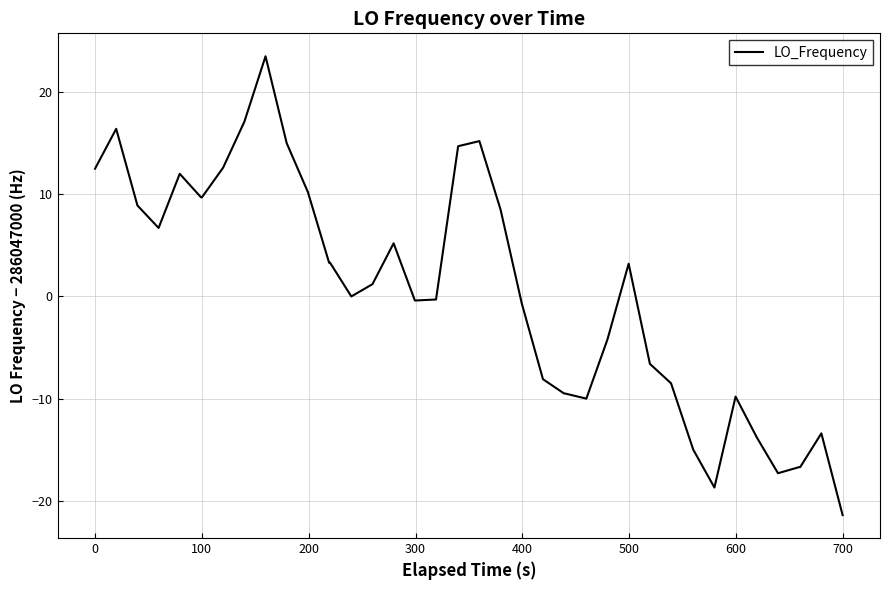

What is the difference between the maximum and minimum values?

44.9